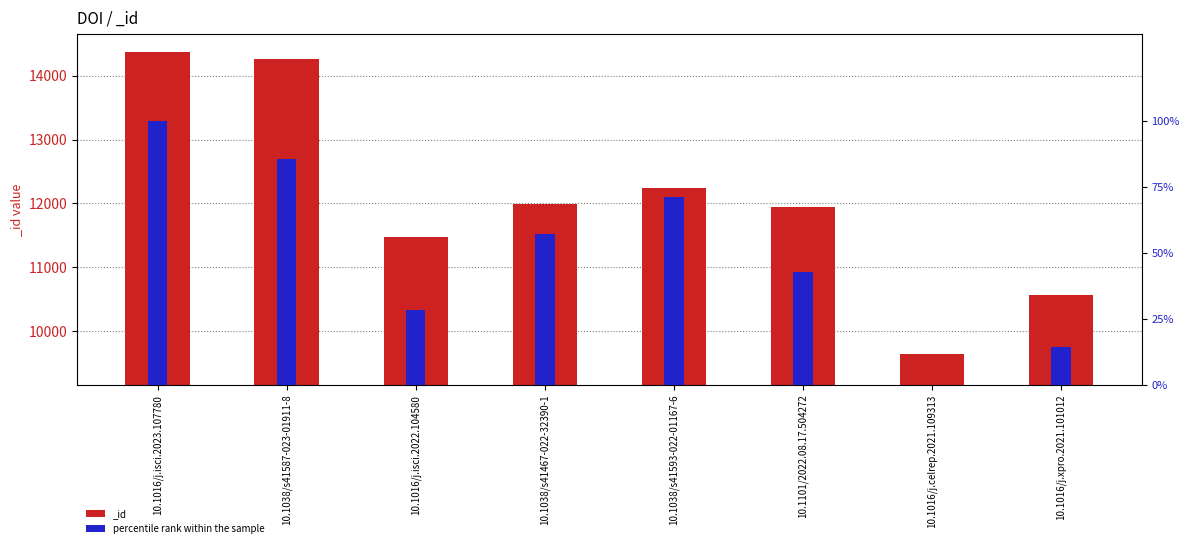

List the labels in order of value, smallest first.

10.1016/j.celrep.2021.109313, 10.1016/j.xpro.2021.101012, 10.1016/j.isci.2022.104580, 10.1101/2022.08.17.504272, 10.1038/s41467-022-32390-1, 10.1038/s41593-022-01167-6, 10.1038/s41587-023-01911-8, 10.1016/j.isci.2023.107780